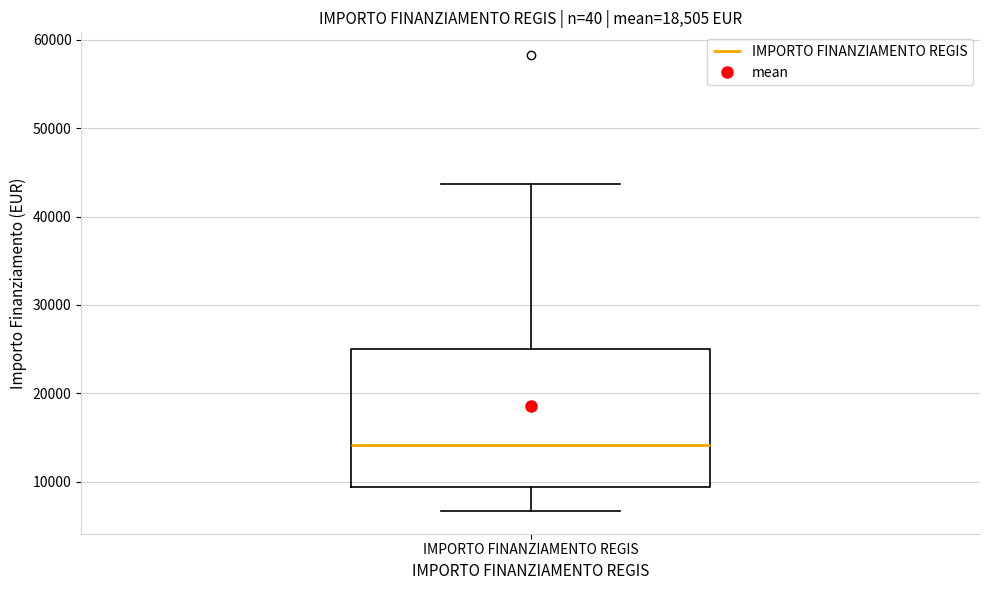

Transcribe this box plot: give where the median line is, the range the box spans, and where the two whiskers end, as read against the y-axis. The values are not printed on the chart, so give them approximately, as read against the axis.

median 14000, box 9000 to 25000, whiskers 7000 to 44000